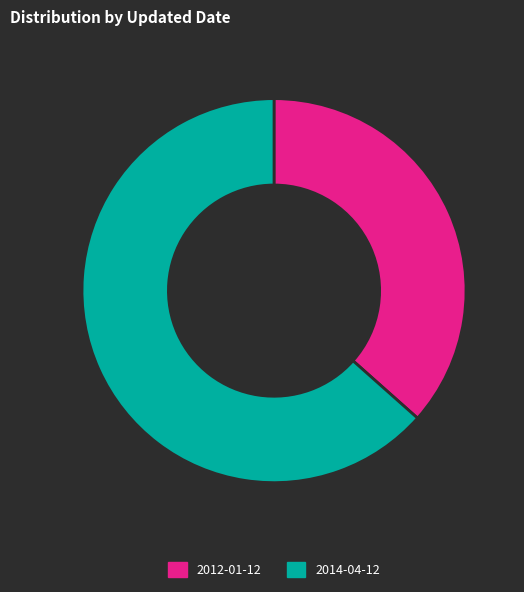

What is the ratio of the value at 2014-04-12 to the value at 2012-01-12?

1.7